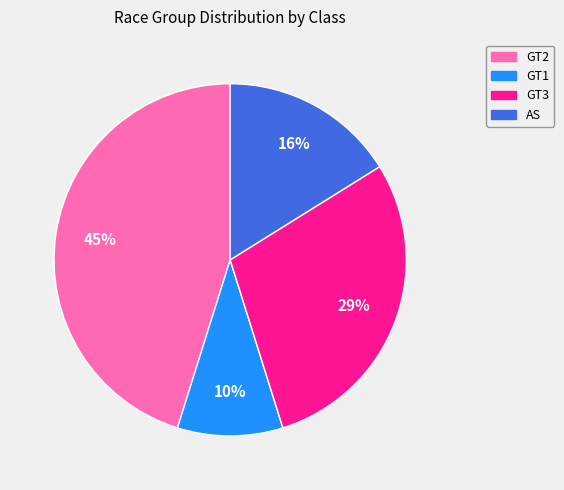

To the nearest percent, what is the average slice percentage?

25%